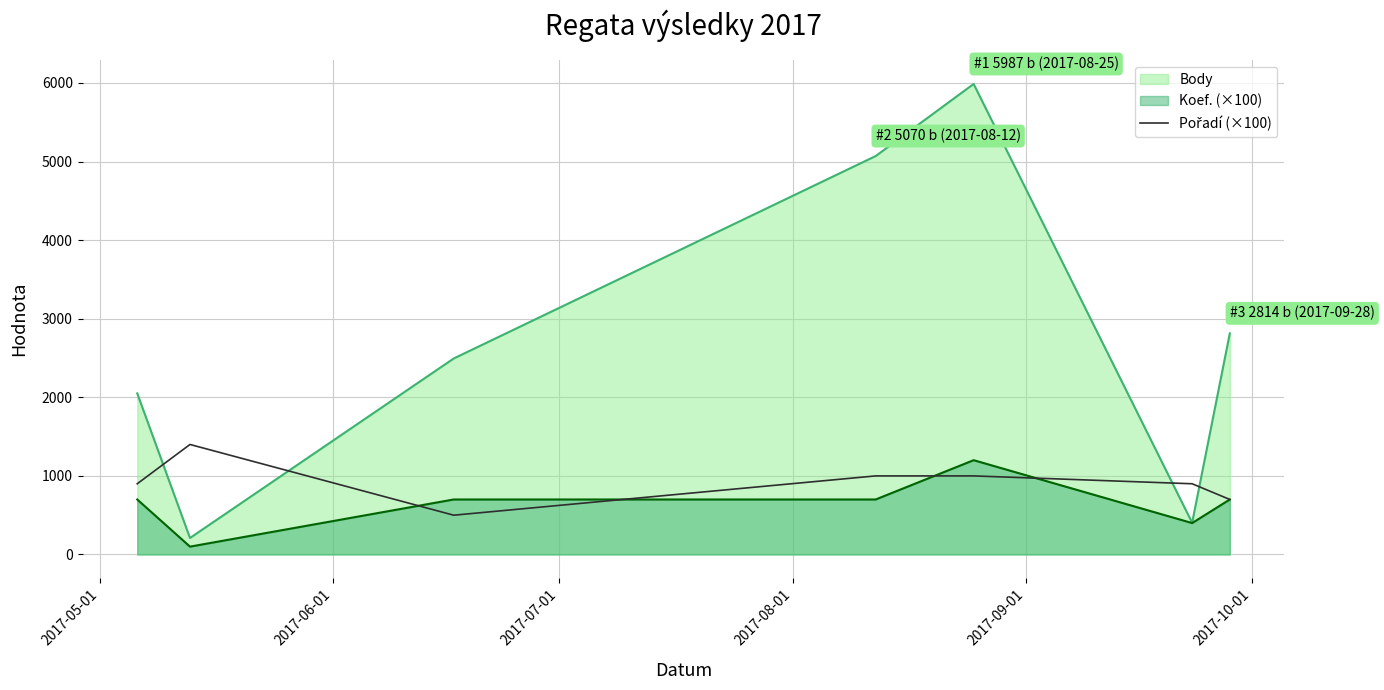

What is the smallest value displayed?

100